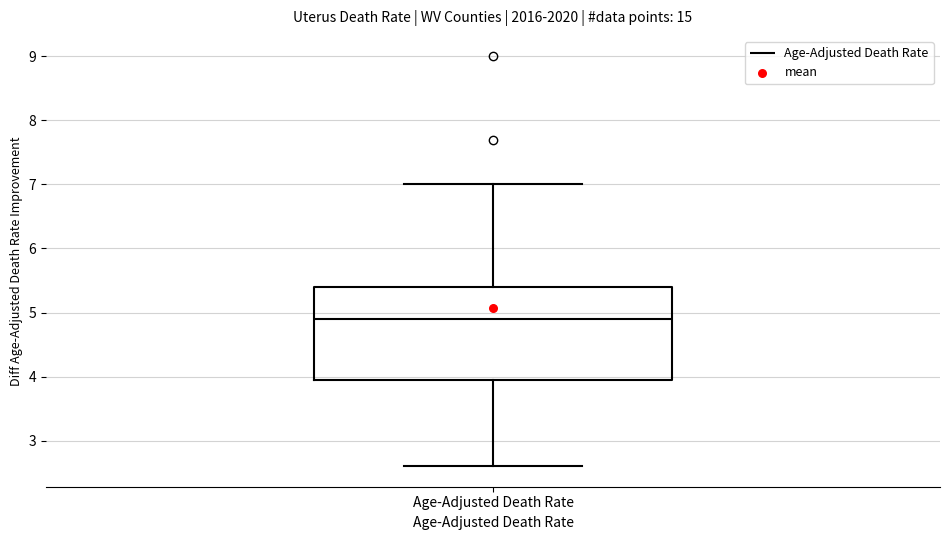

Transcribe this box plot: give where the median line is, the range the box spans, and where the two whiskers end, as read against the y-axis. The values are not printed on the chart, so give them approximately, as read against the axis.

median 4.9, box 4.0 to 5.4, whiskers 2.6 to 7.0